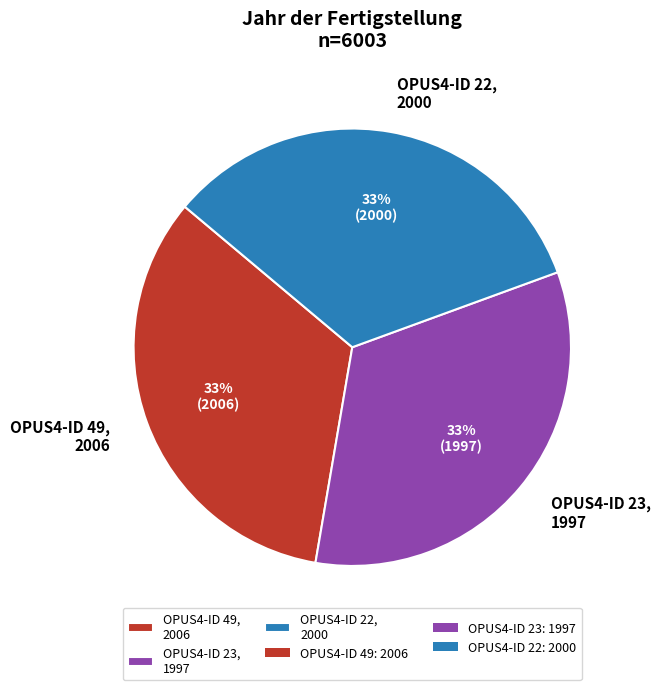

To the nearest percent, what is the combined percentage of OPUS4-ID 23, 1997 and OPUS4-ID 22, 2000?

67%